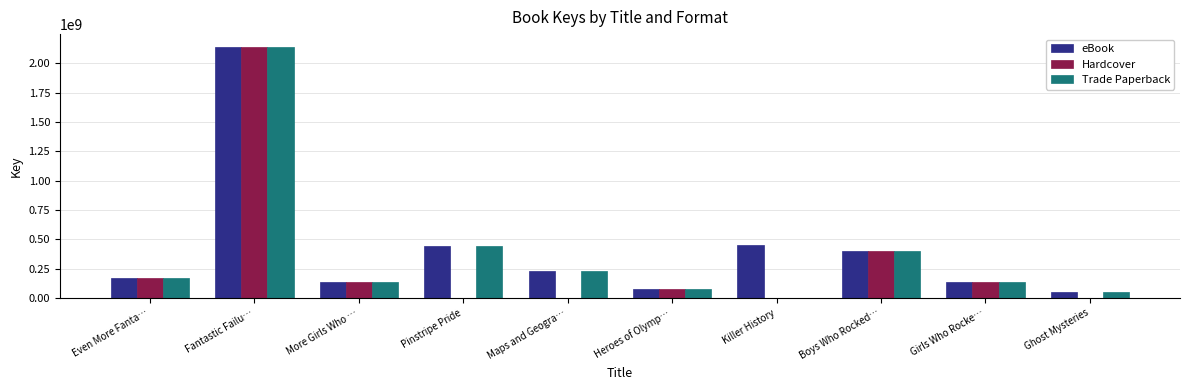

The eBook series shows 75779623 at Heroes of Olymp…. True or false?

True